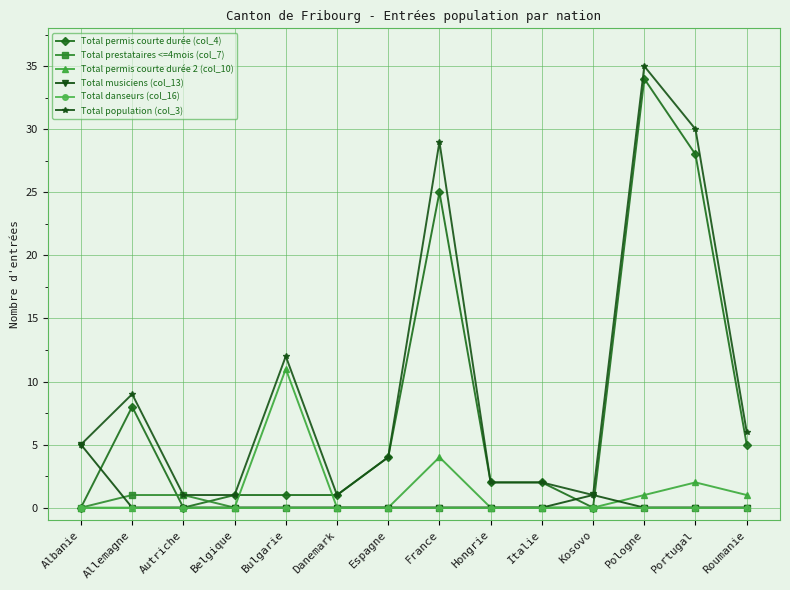

Count the number of categories in the chart.

14